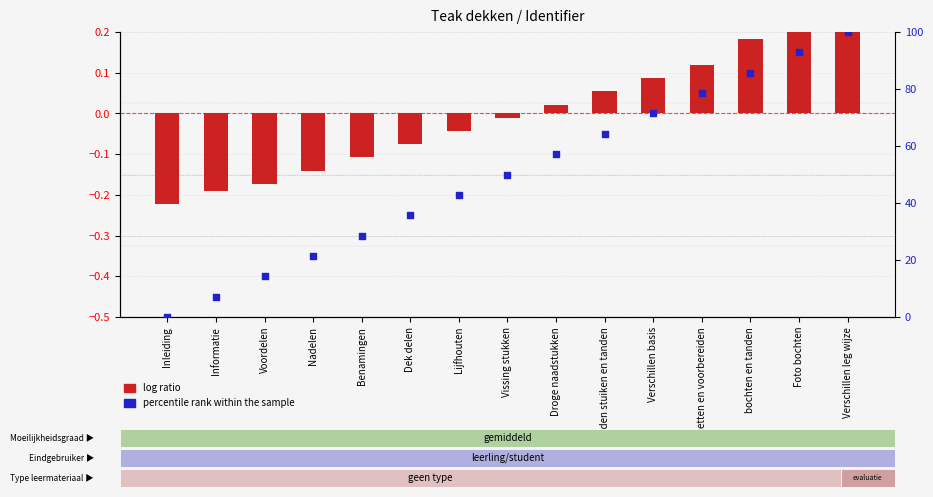

What are all the series names shown in the legend?

log ratio, percentile rank within the sample